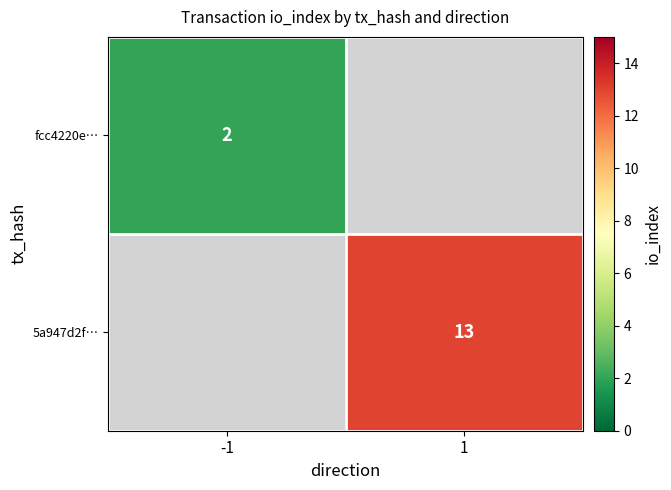

True or false: 5a947d2f… has a value of 13 at 1.

True